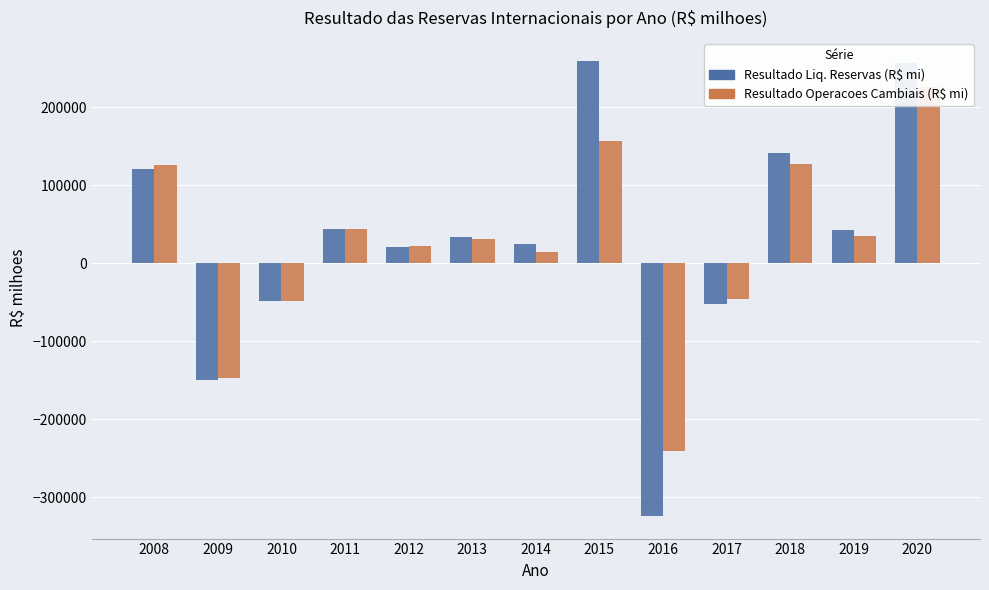

List the series in order of their peak value, lowest first.

Resultado Operacoes Cambiais (R$ mi), Resultado Liq. Reservas (R$ mi)